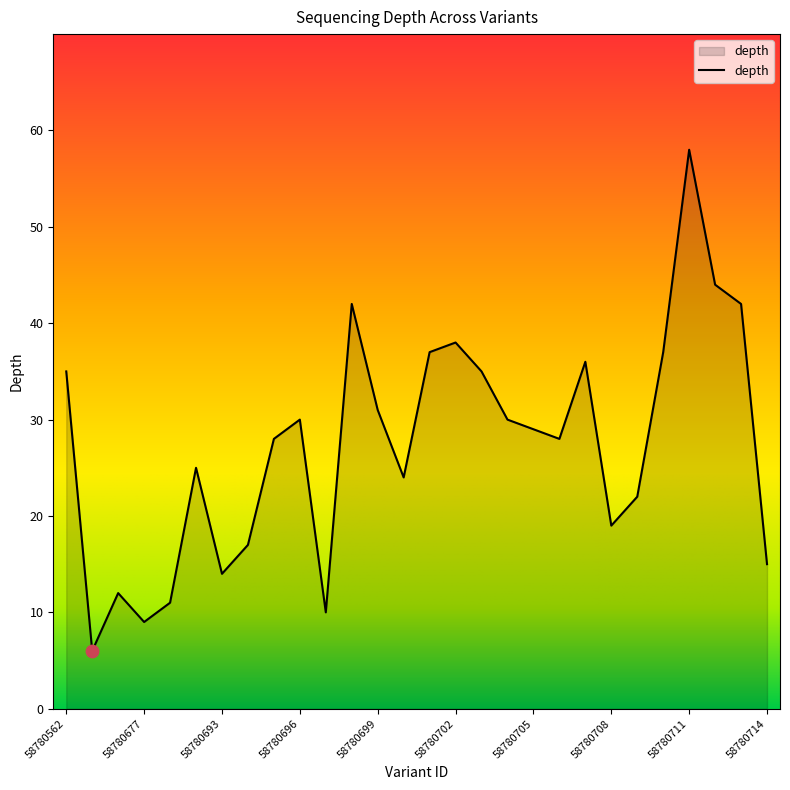

What is the smallest value displayed?

6